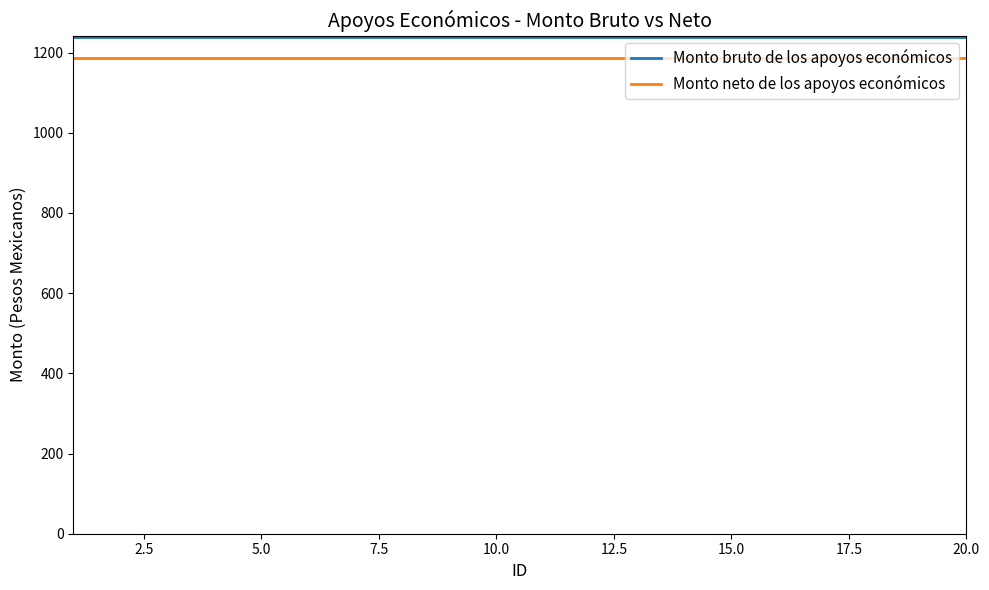

What is the lowest value of the Monto bruto de los apoyos económicos series?

1239.6